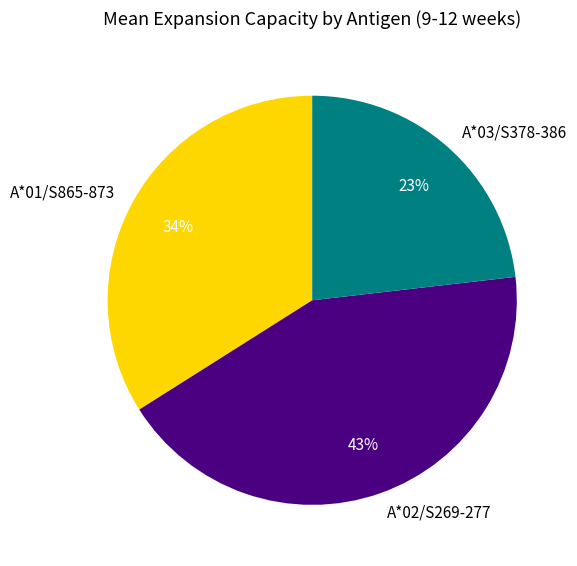

Which has a higher value, A*03/S378-386 or A*02/S269-277?

A*02/S269-277